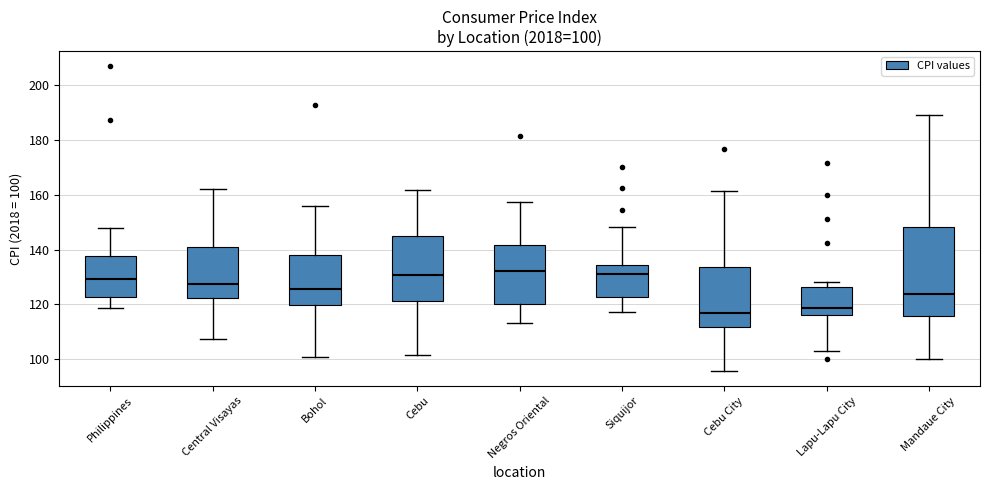

Comparing the boxes themselves (not the whiskers), which one is the tallest?

Mandaue City